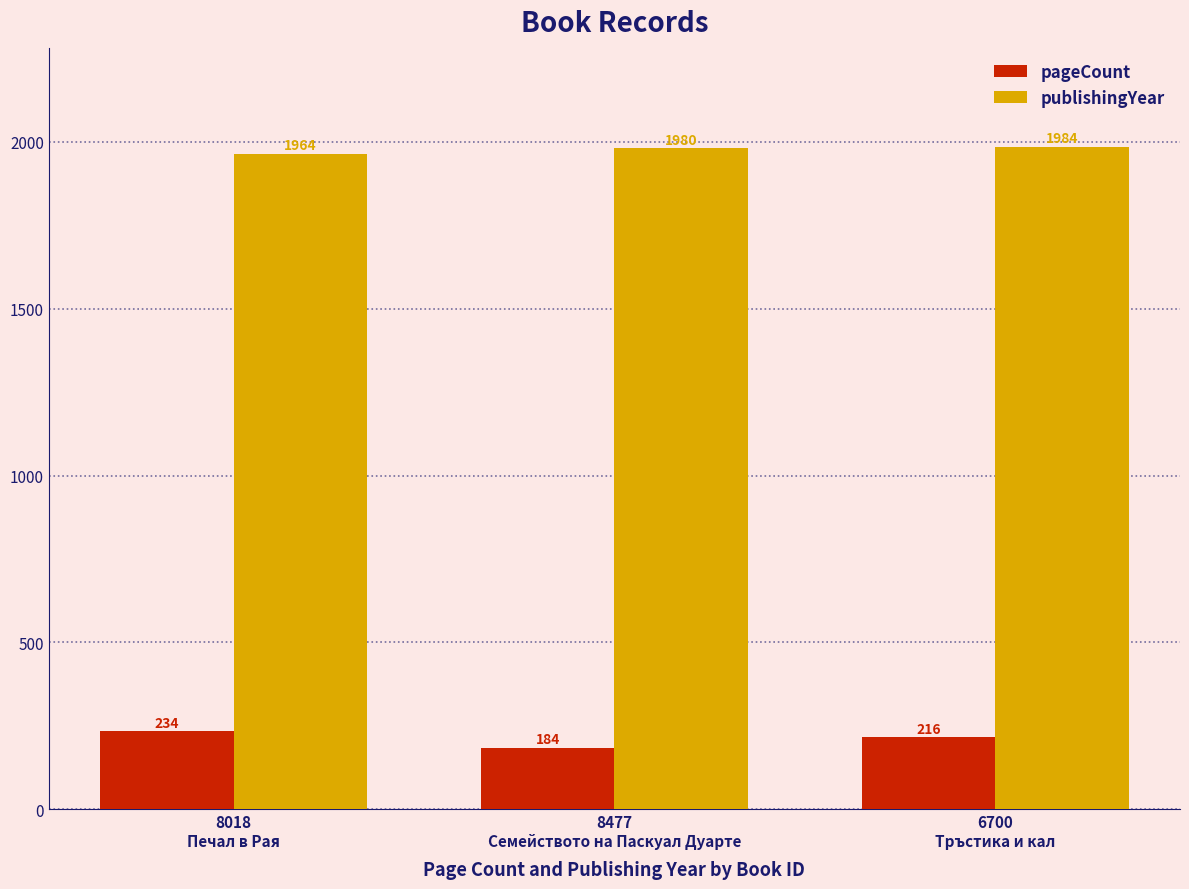

The value of publishingYear at 8477
Семейството на Паскуал Дуарте is 602. True or false?

False